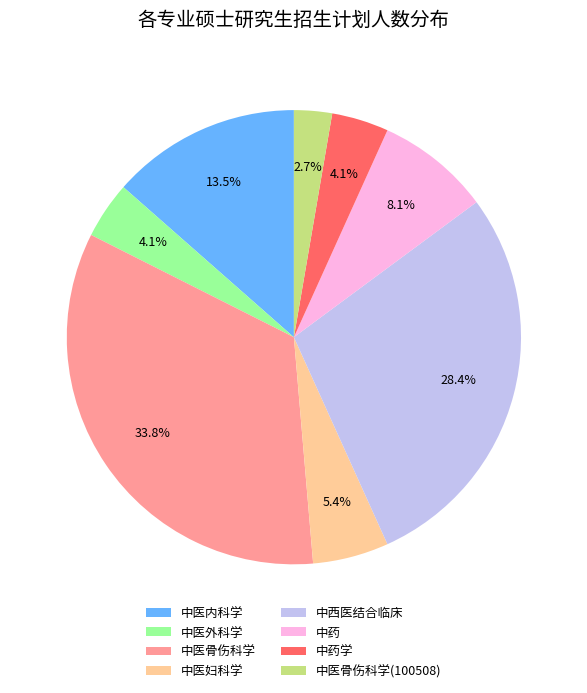

Between 中西医结合临床 and 中医妇科学, which is larger?

中西医结合临床